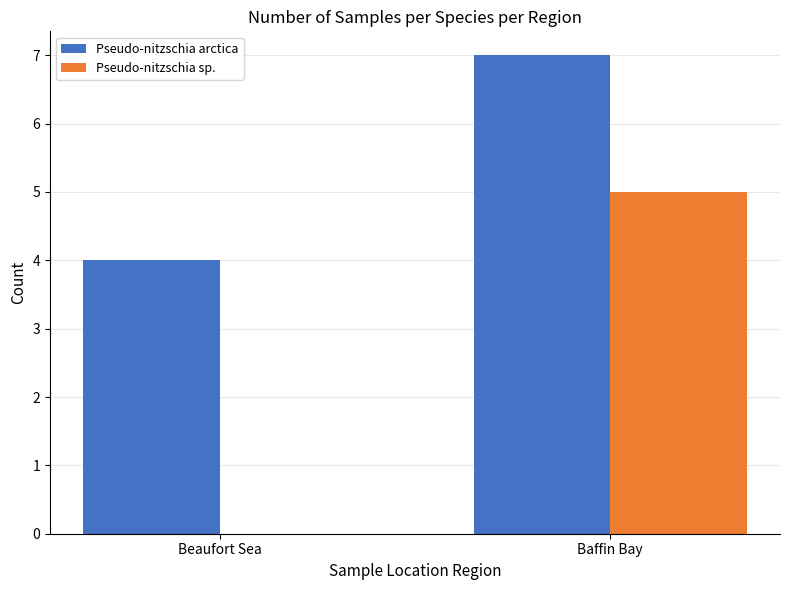

What is the difference between the Pseudo-nitzschia sp. values at Beaufort Sea and Baffin Bay?

5